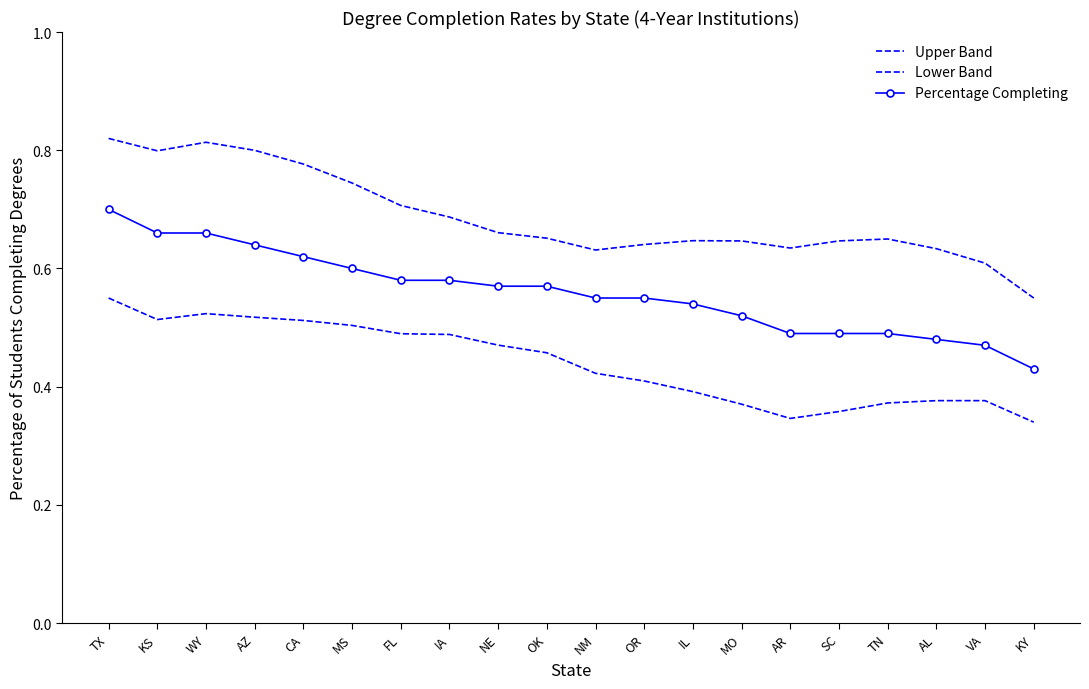

True or false: Upper Band and Lower Band intersect in this chart.

False